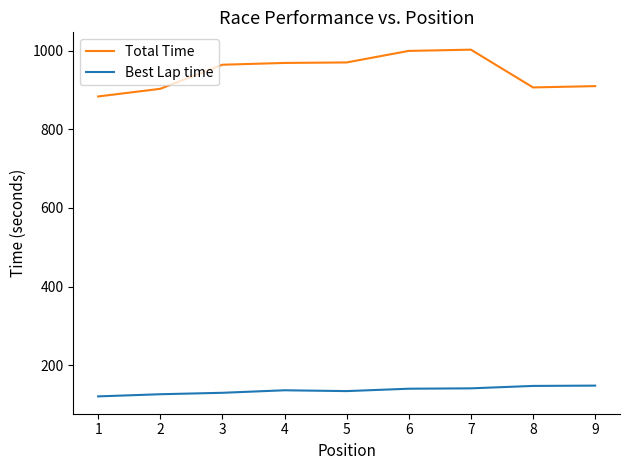

Which series changed the most between 2 and 8?

Best Lap time